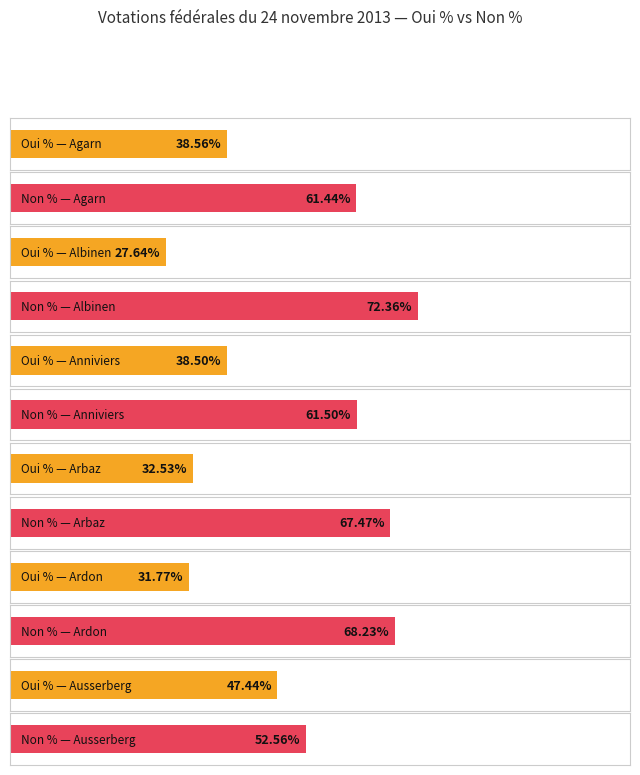

Rank the series by their maximum value, from highest to lowest.

Non %, Oui %